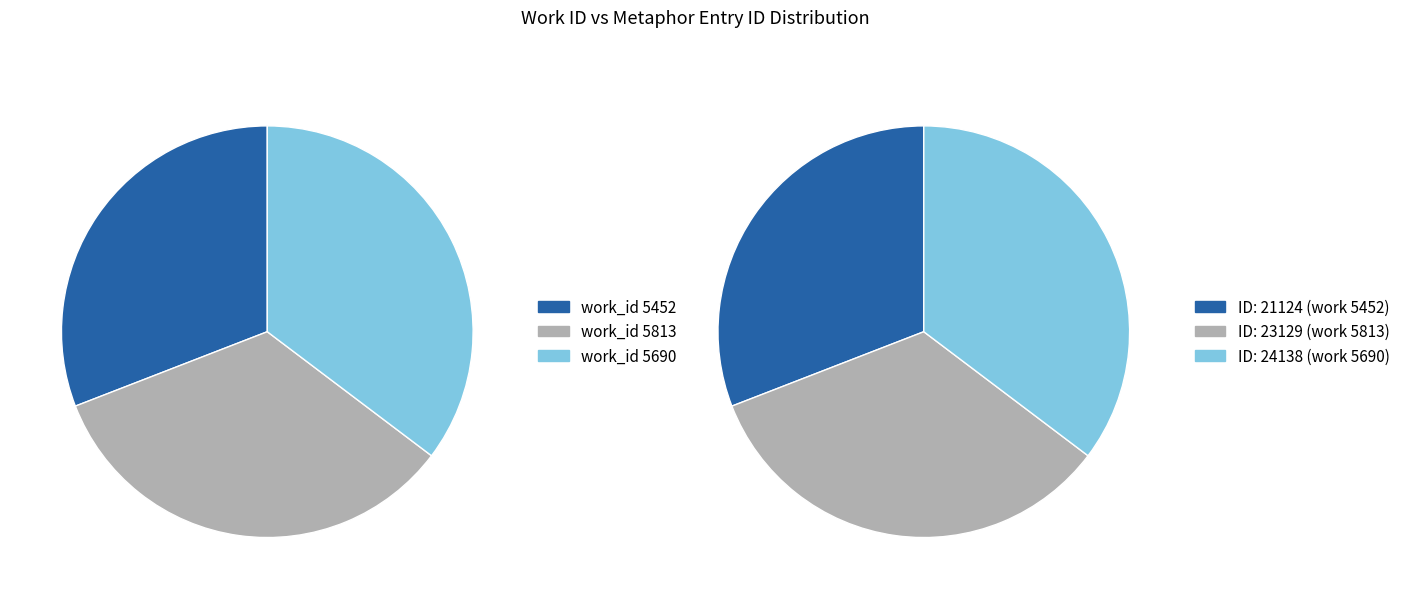

Which has a higher value, 5813 or 5690?

5690